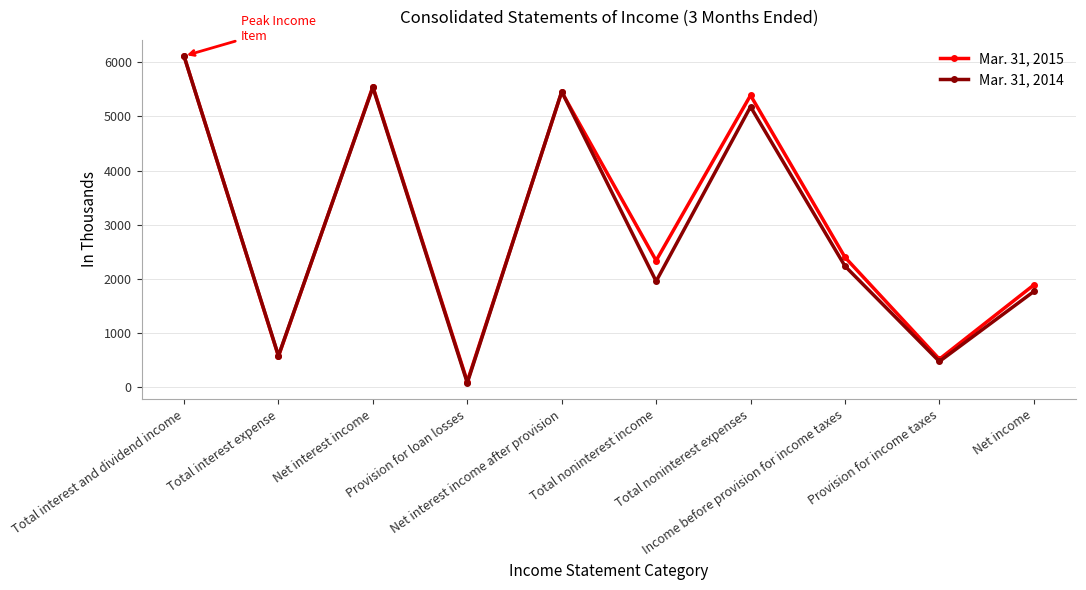

What is the greatest value displayed?

6117